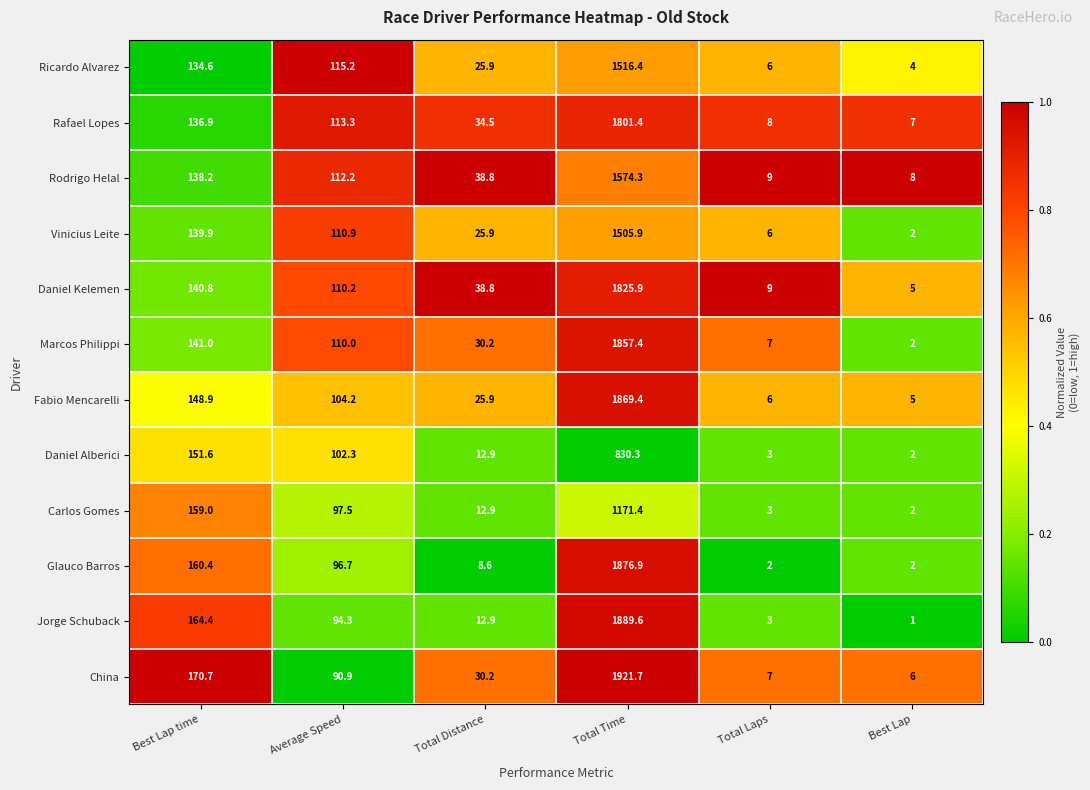

Which category has the highest value across all series?

Total Time